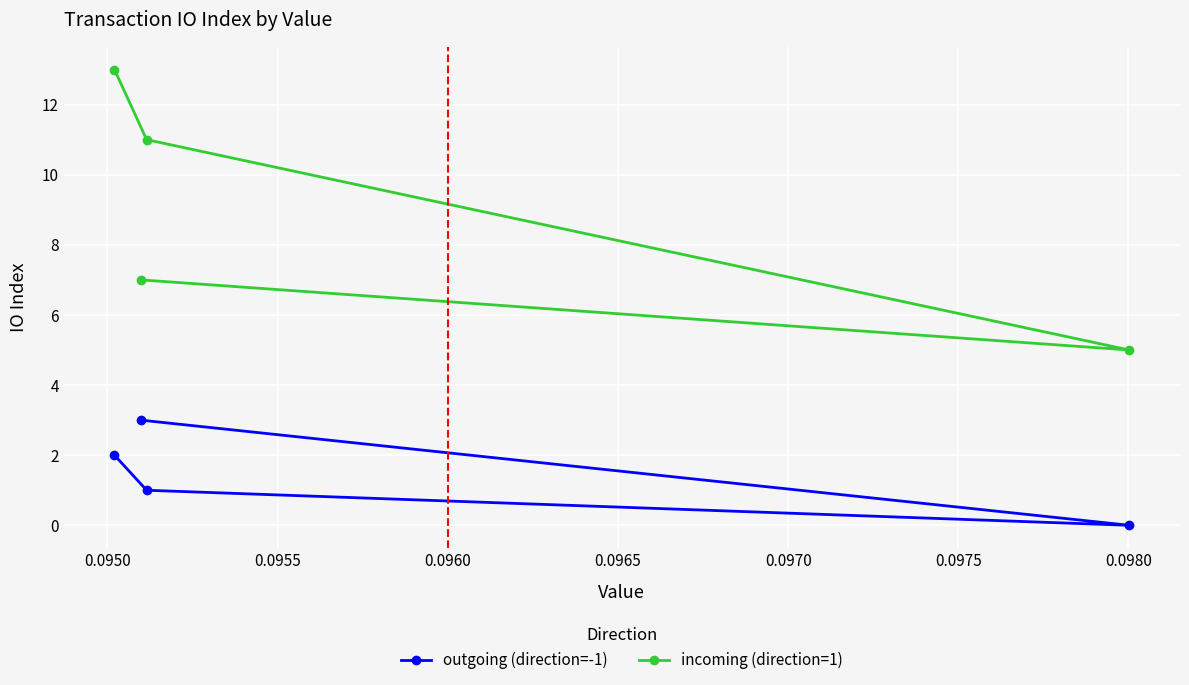

What is the difference between the maximum and minimum values in the outgoing (direction=-1) series?

3